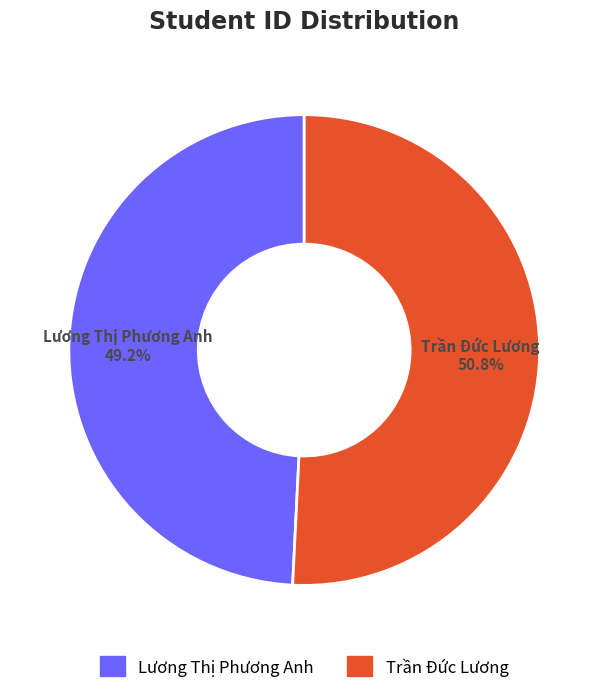

Count the number of slices in the pie.

2